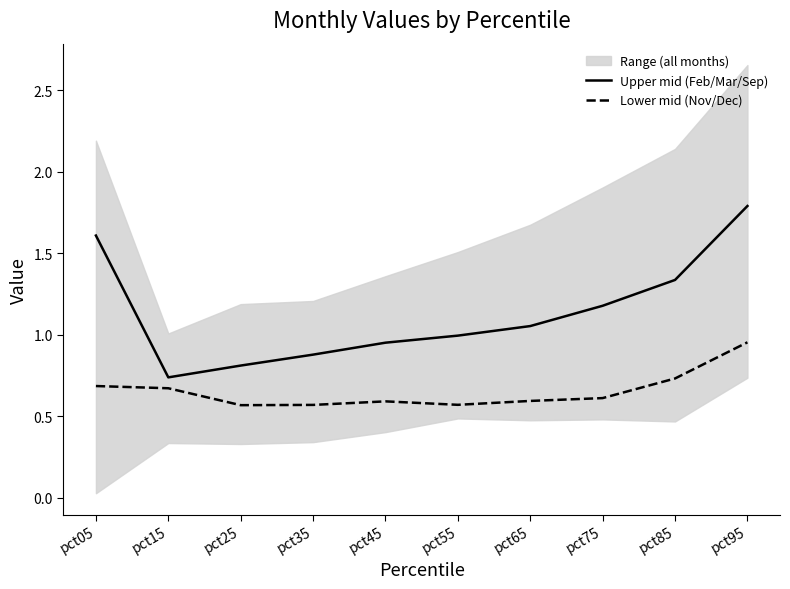

List the series in order of their peak value, lowest first.

Lower mid (Nov/Dec), Upper mid (Feb/Mar/Sep)